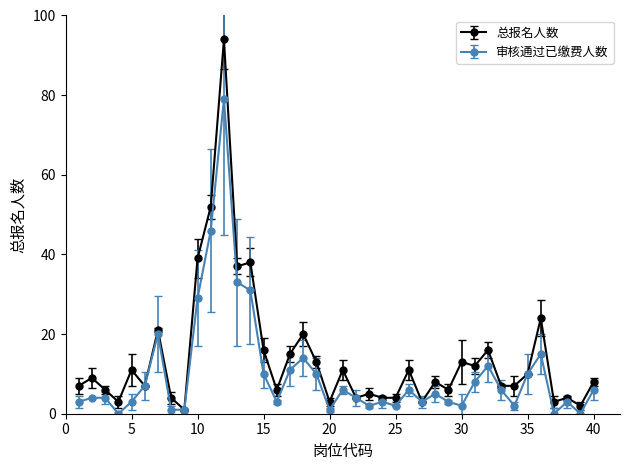

Rank the series by their maximum value, from highest to lowest.

总报名人数, 审核通过已缴费人数